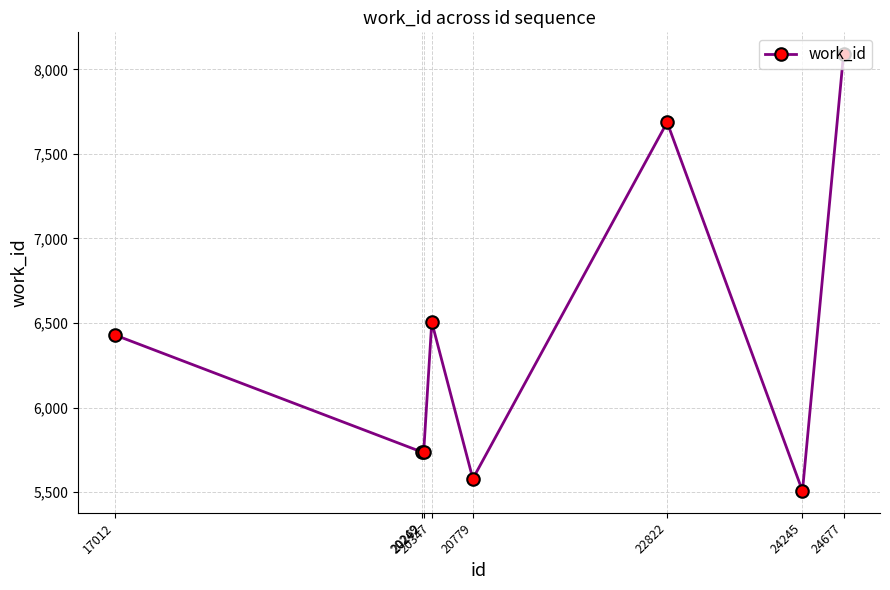

True or false: the data shows 9733 at 24245.

False